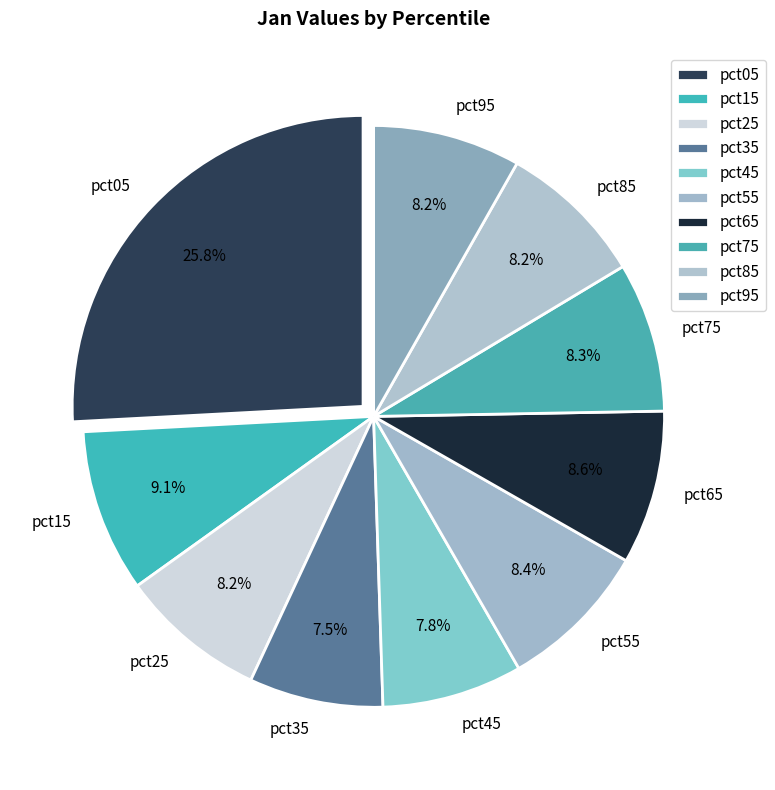

To the nearest percent, what is the average slice percentage?

10%